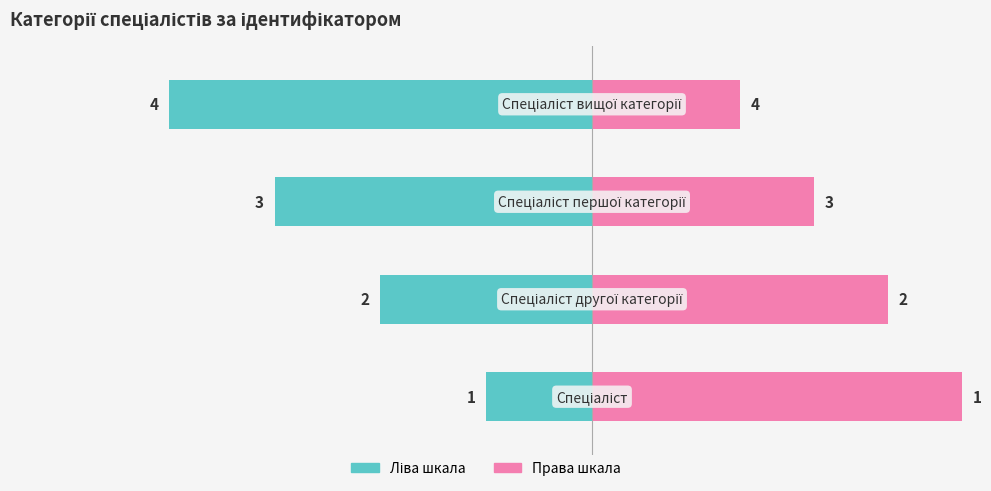

Rank the categories by Ідентифікатор (право) value from highest to lowest.

0, 1, 2, 3